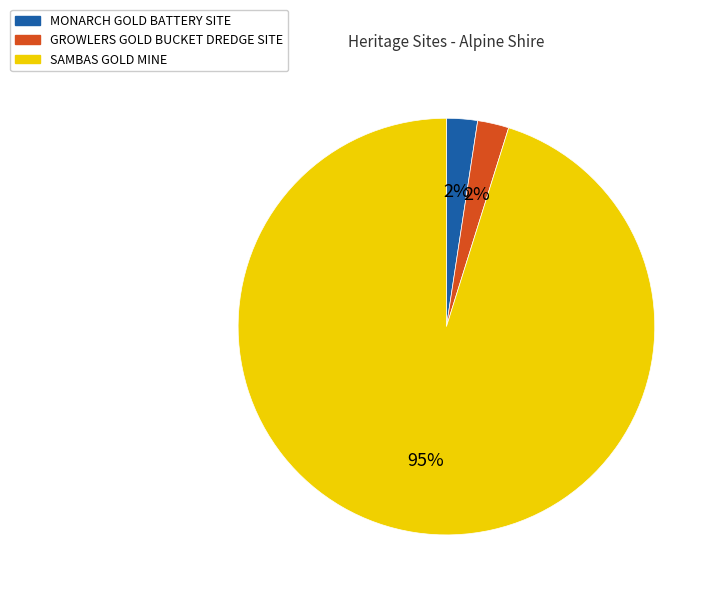

Between SAMBAS GOLD MINE and MONARCH GOLD BATTERY SITE, which is larger?

SAMBAS GOLD MINE